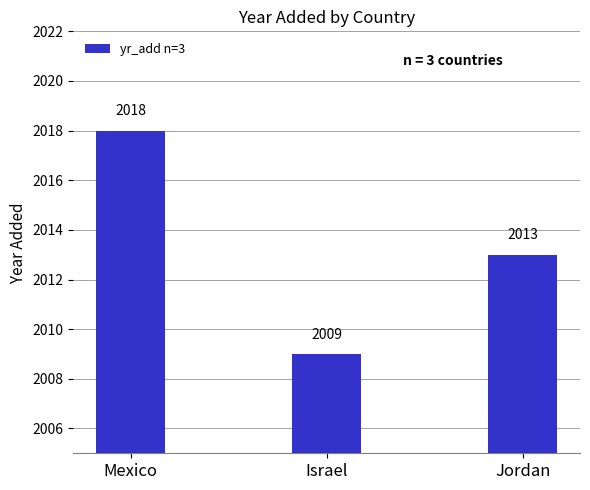

Approximately how many times larger is the value at Jordan compared to Mexico?

1.0